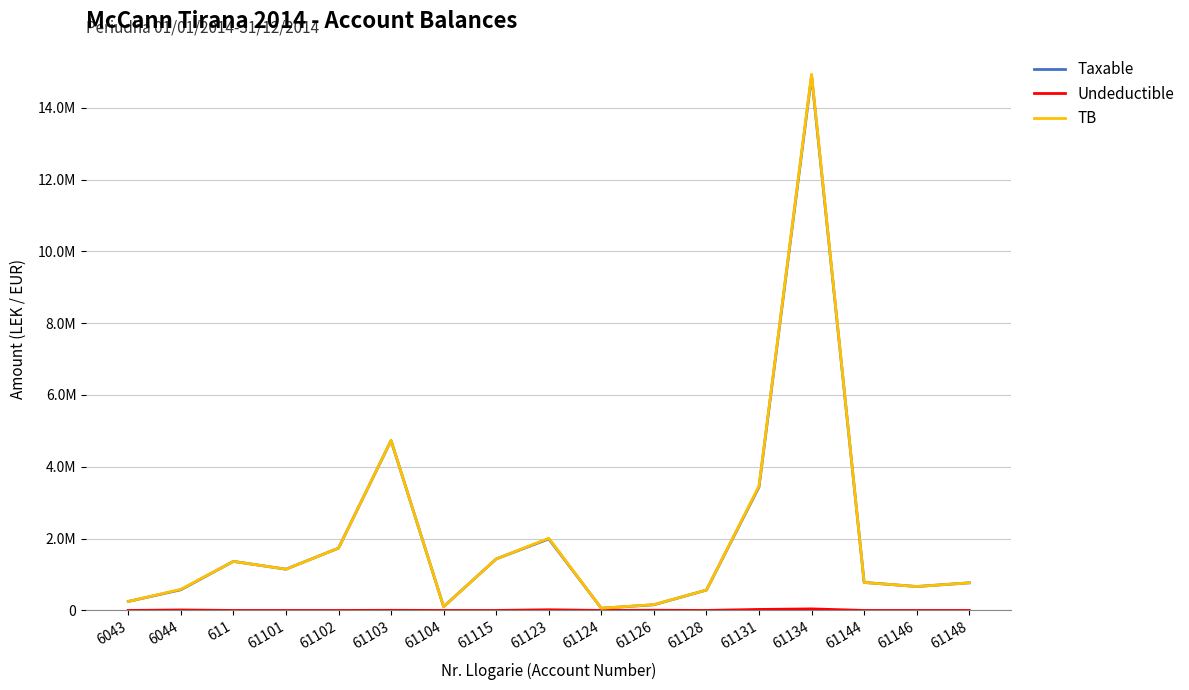

Is it true that Taxable equals 1735151.5 at 61102?

True